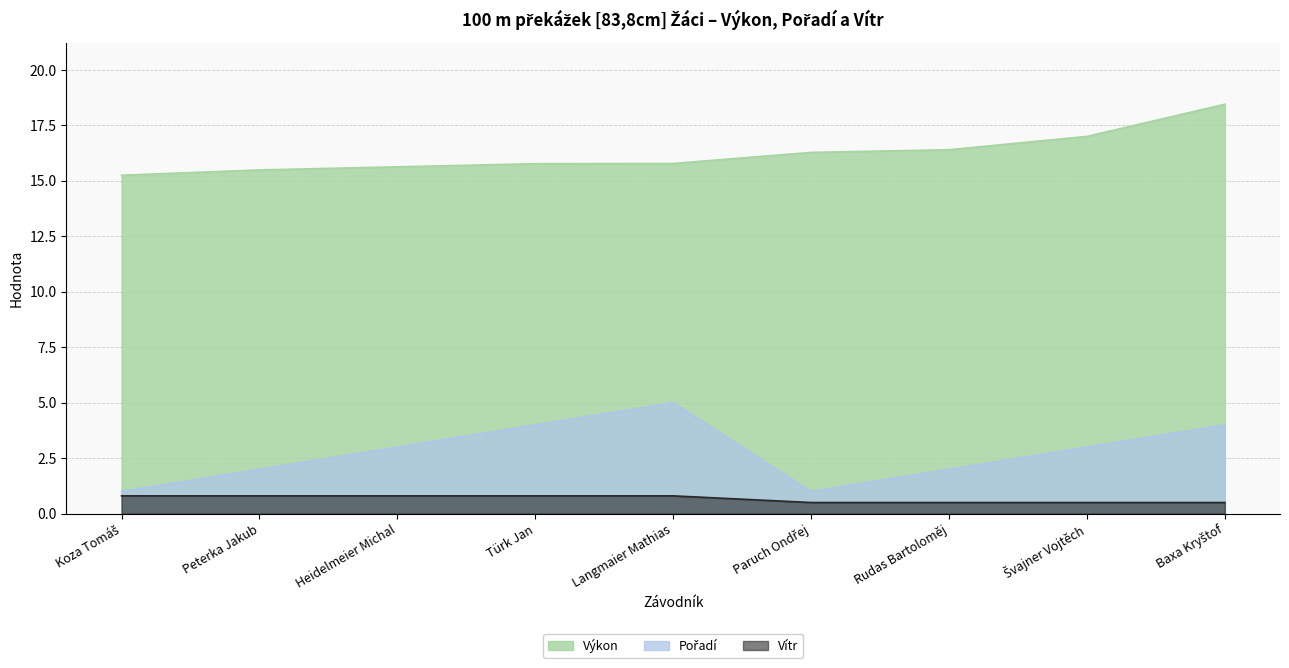

What position from the right is Heidelmeier Michal?

7